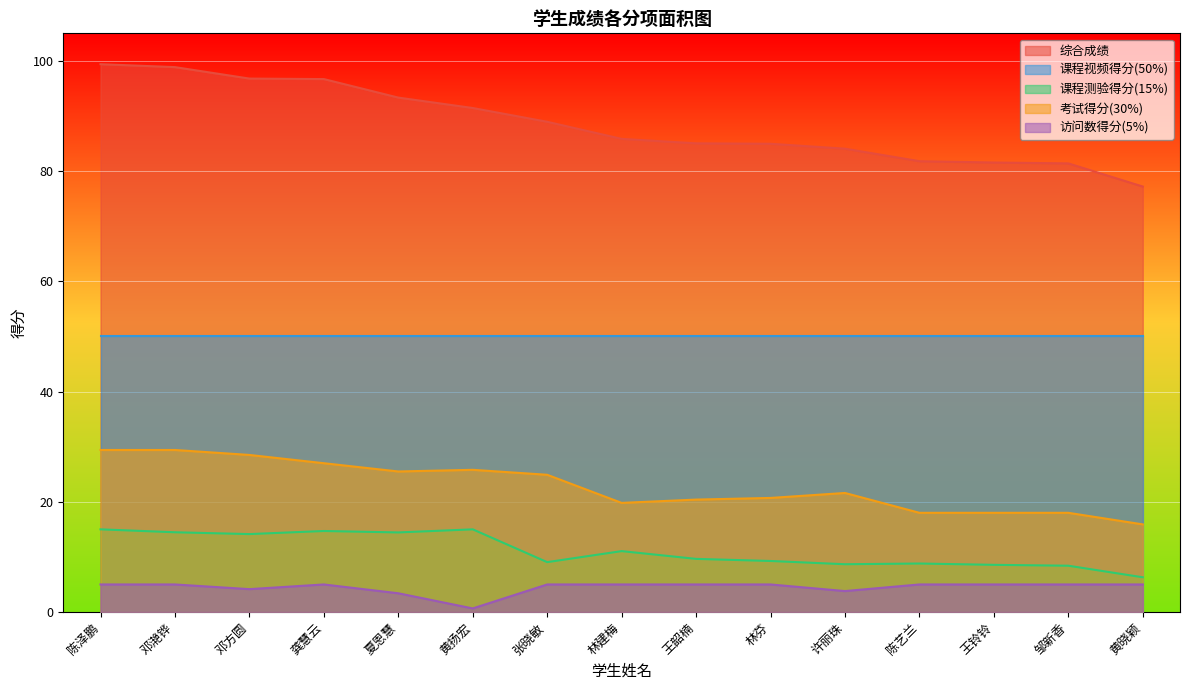

True or false: 课程测验得分(15%) and 访问数得分(5%) intersect in this chart.

False